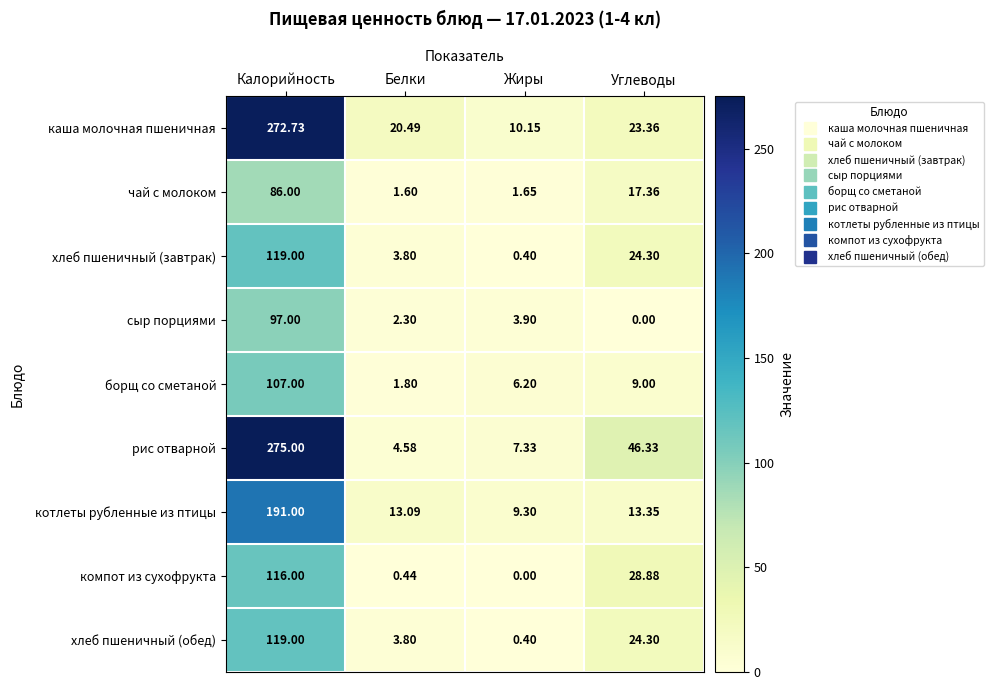

At which label is чай с молоком closest to 43?

Углеводы